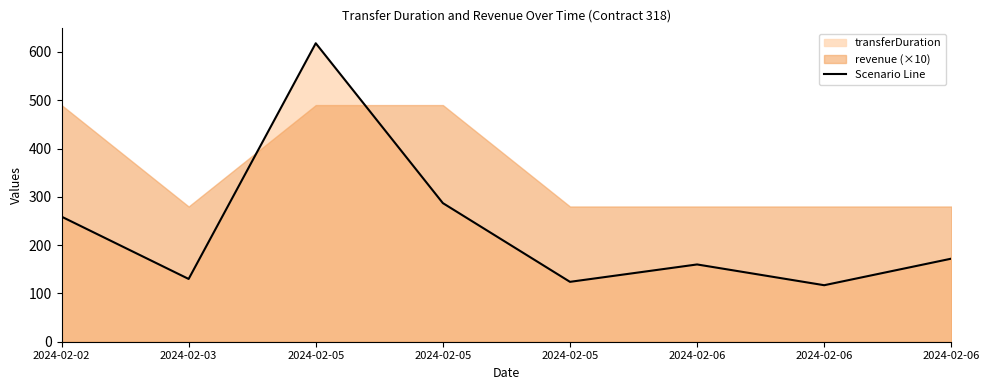

What is the sum of the values at 2024-02-05 and 2024-02-06?

459